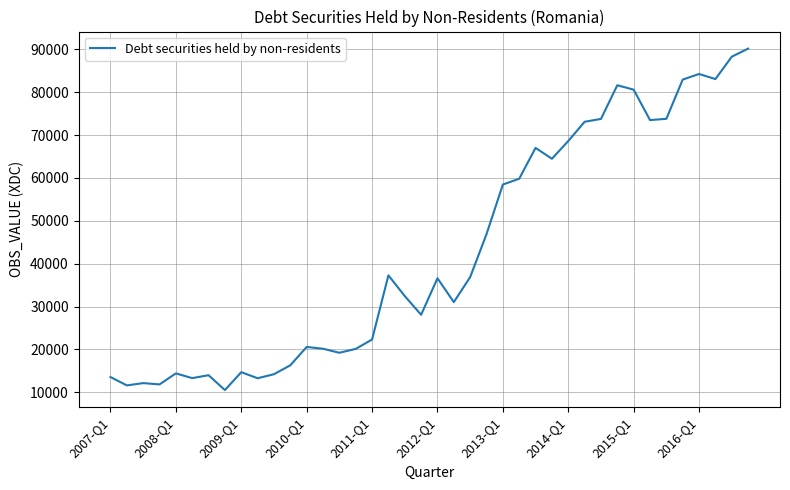

What is the smallest value displayed?

10493.2